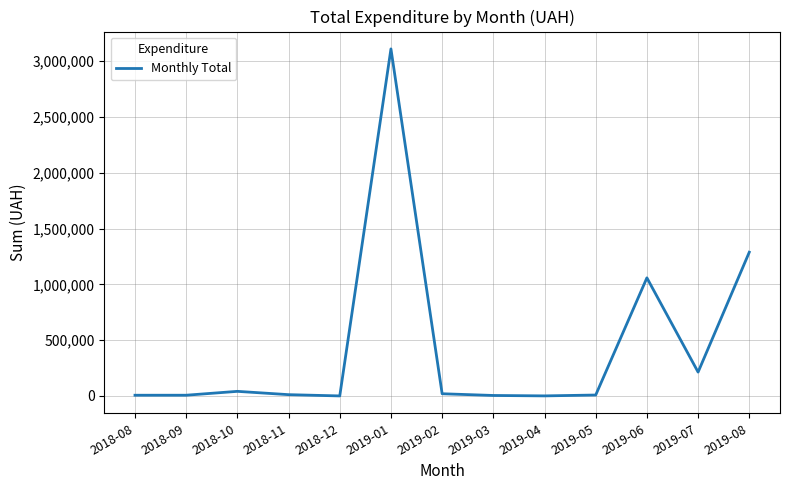

Which has a higher value, 2019-08 or 2019-01?

2019-01